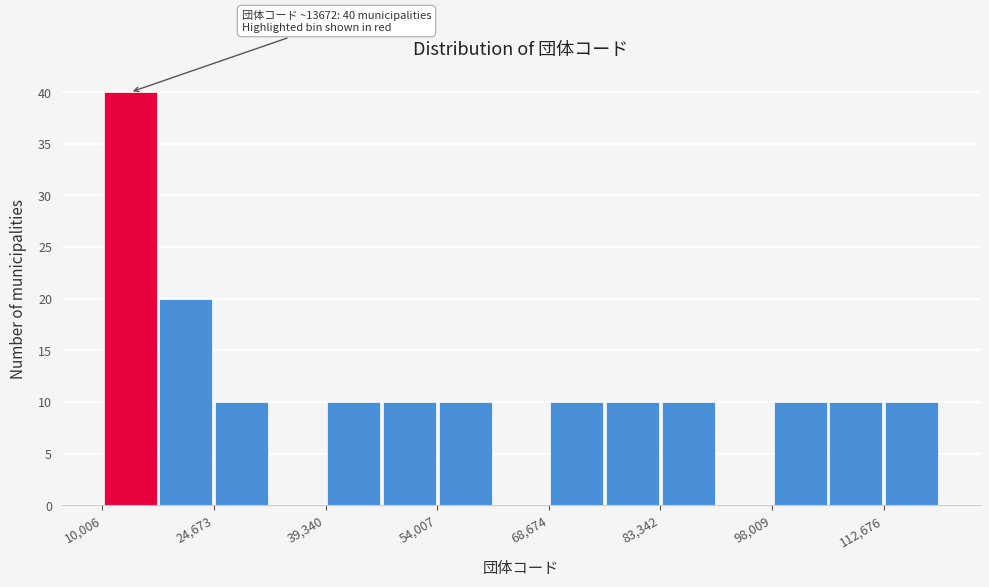

Around what value on the x-axis is the tallest bar? Give the approximate position of its centre, as read against the axis.

14000